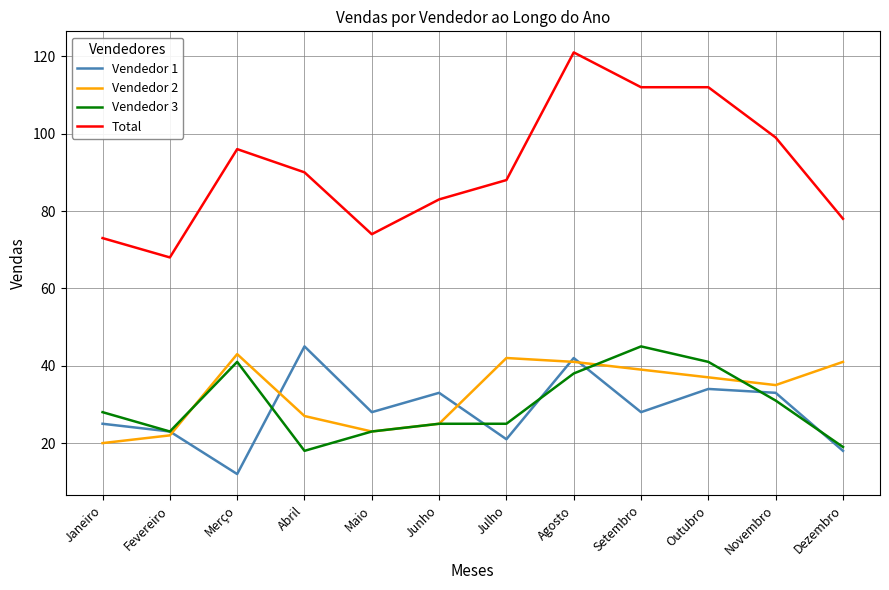

Is this an area chart (filled region under the line)?

No